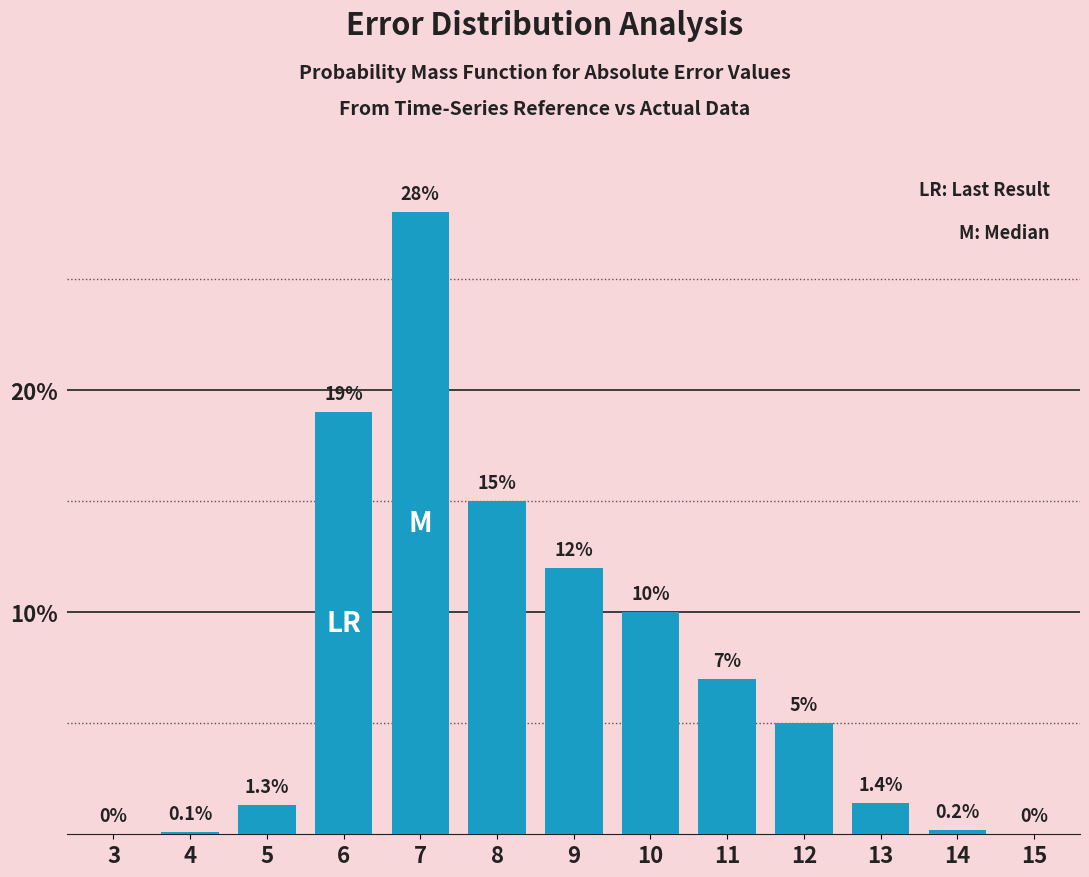

Reading left to right, what are all the values shown in this chart?

3=0.0	4=0.1	5=1.3	6=19.0	7=28.0	8=15.0	9=12.0	10=10.0	11=7.0	12=5.0	13=1.4	14=0.2	15=0.0